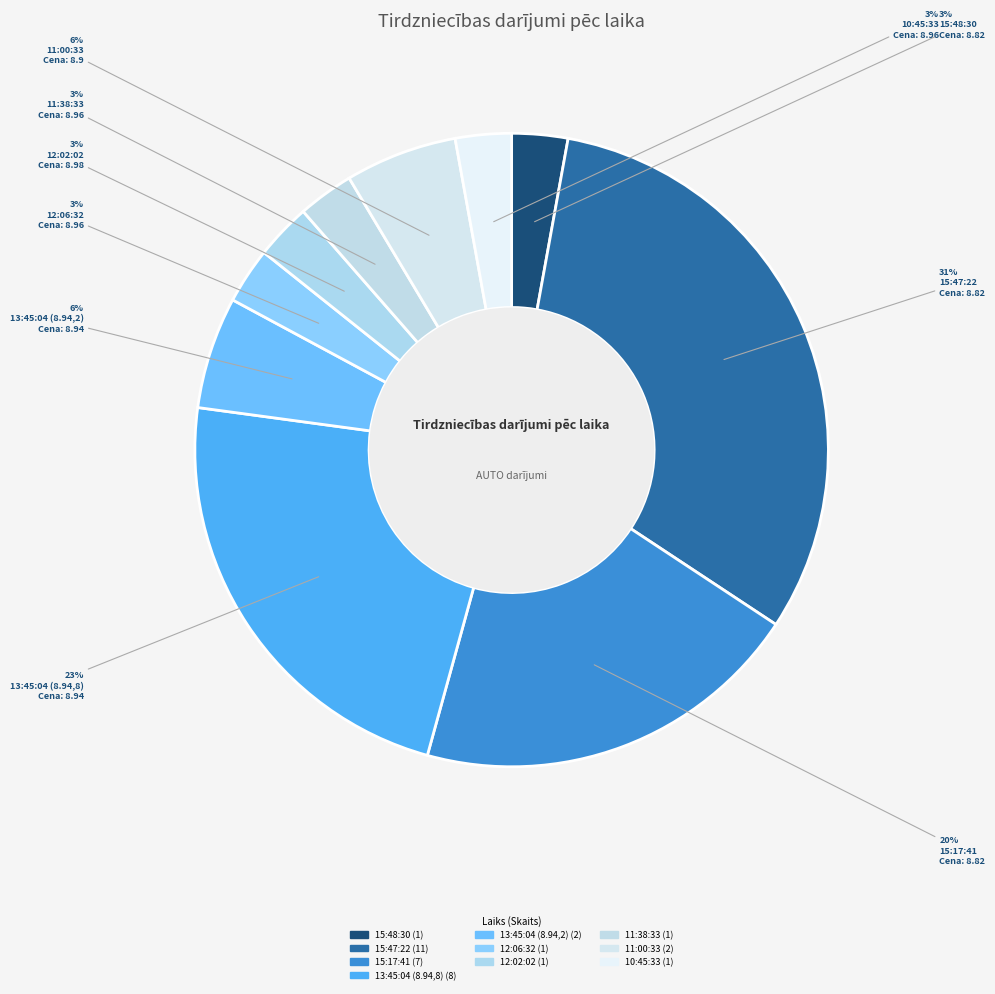

How many slices are in this pie chart?

10